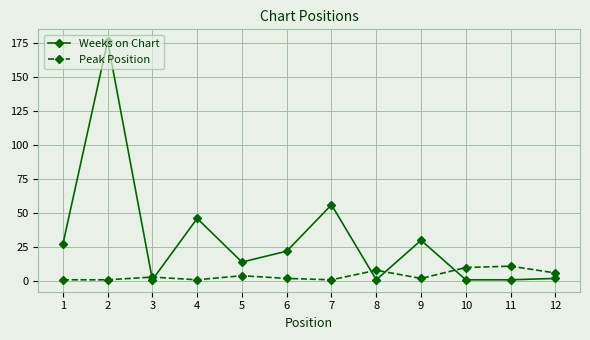

How many distinct data groups are displayed?

2